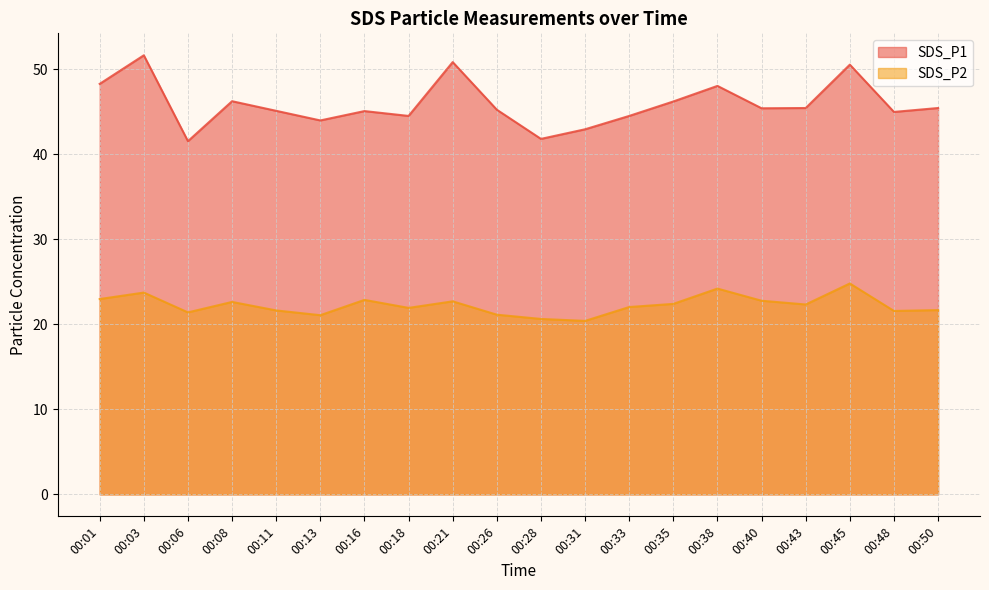

Which series changed the most between 00:28 and 00:31?

SDS_P1